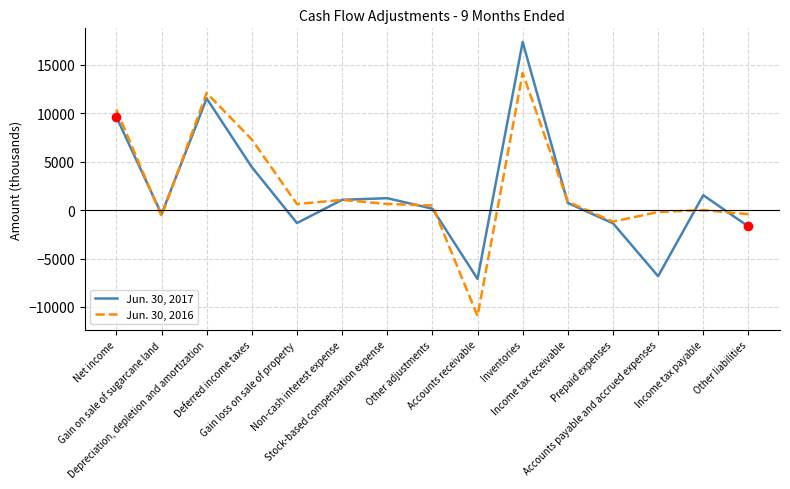

At which category is the sum across all series the highest?

Inventories